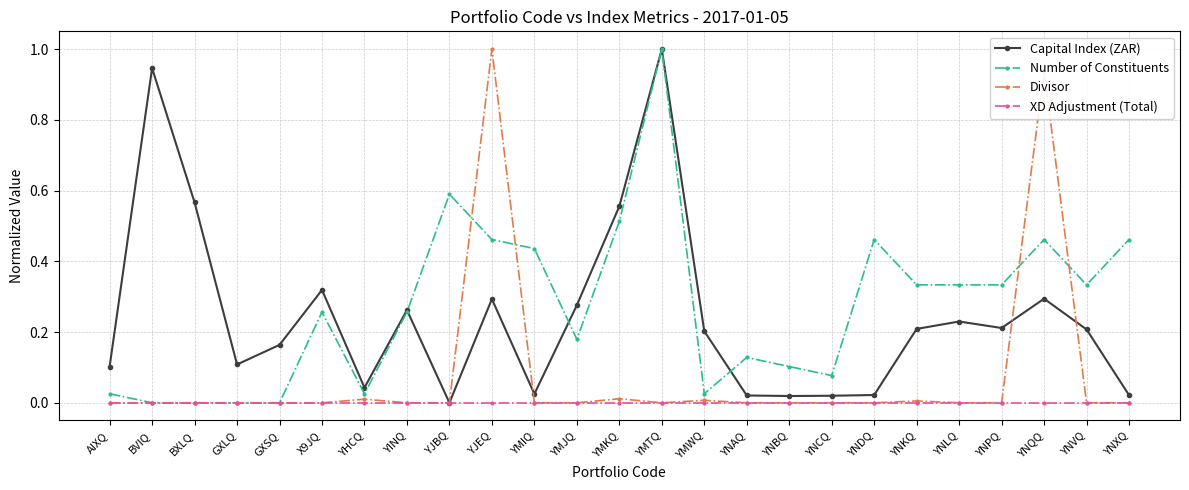

How many lines are shown in the chart?

4